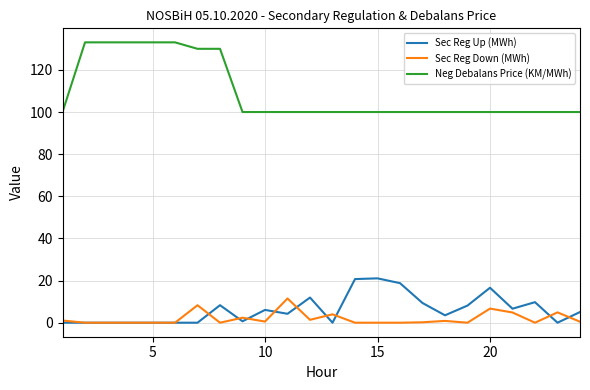

Which series has the largest range (max minus min)?

Neg Debalans Price (KM/MWh)